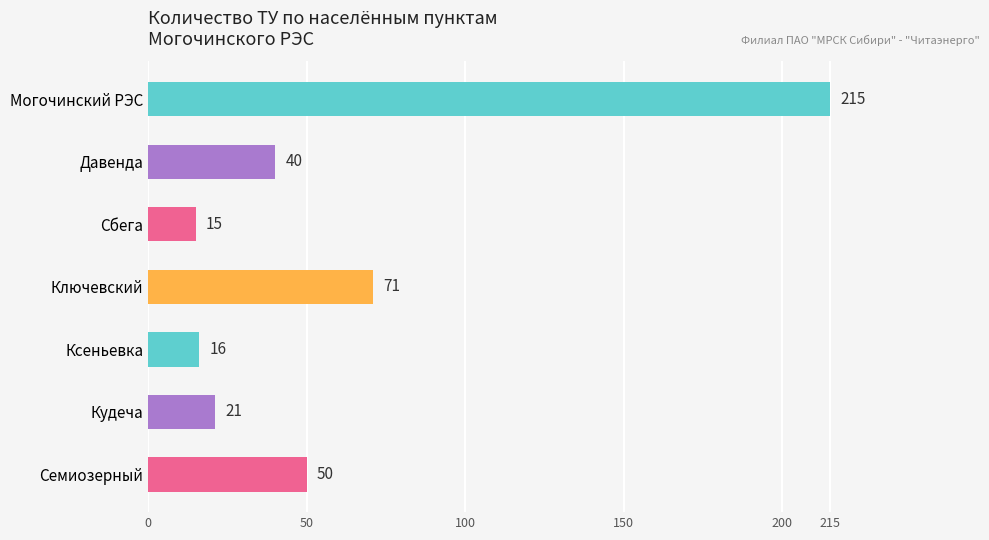

The chart shows a value of 26 at Ксеньевка. True or false?

False